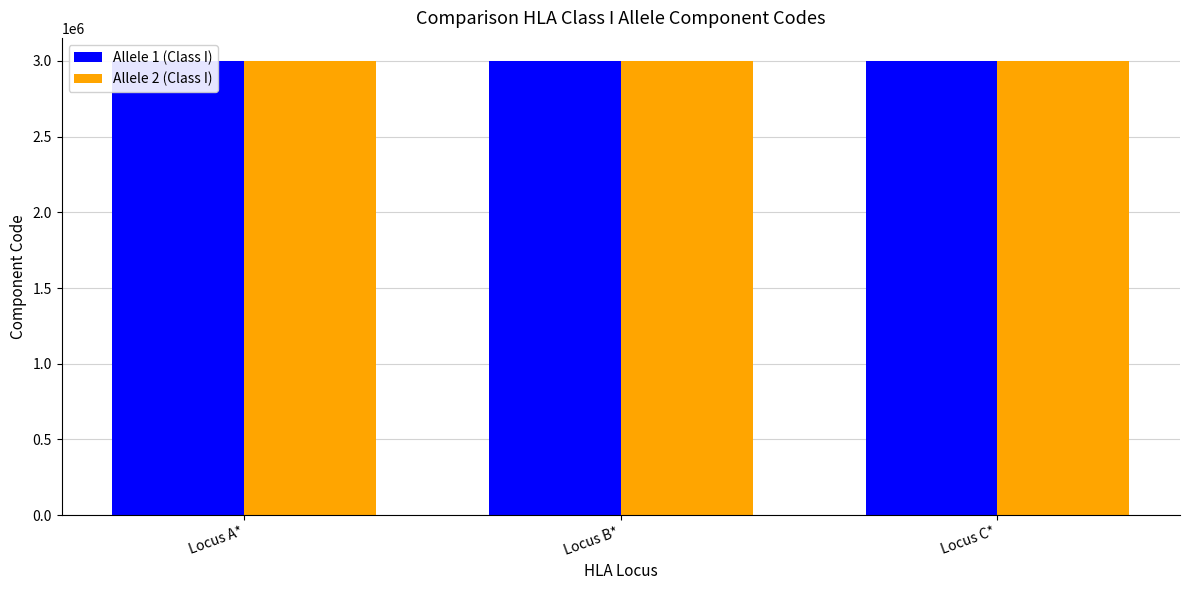

At which category does the chart reach its peak across all series?

Locus C*